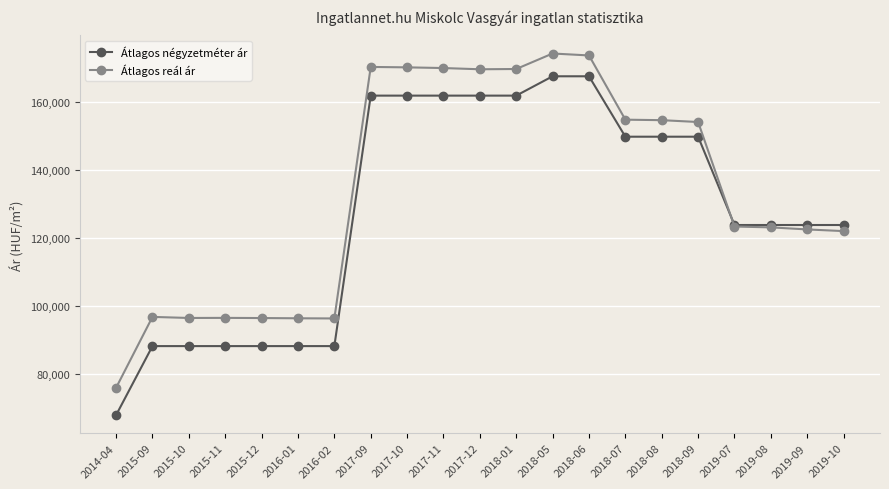

True or false: Átlagos reál ár has a value of 49217 at 2015-12.

False